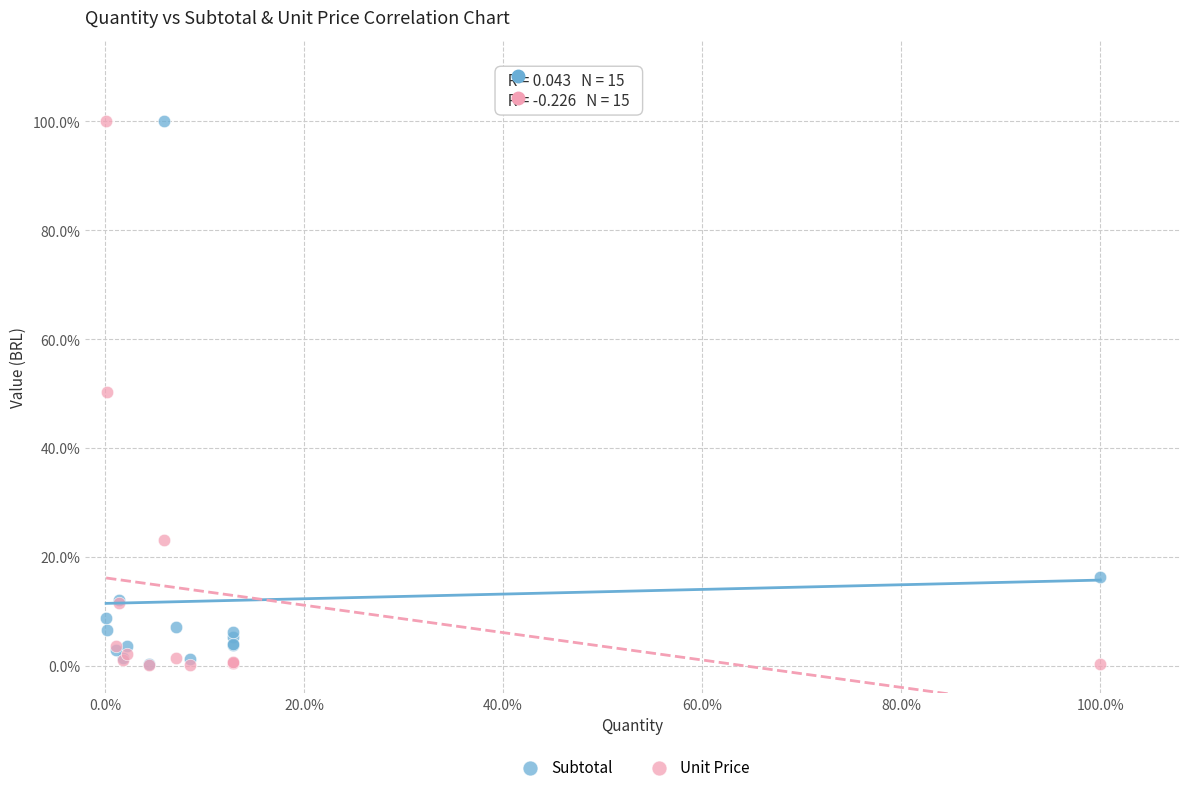

What are all the series names shown in the legend?

Subtotal, Unit Price